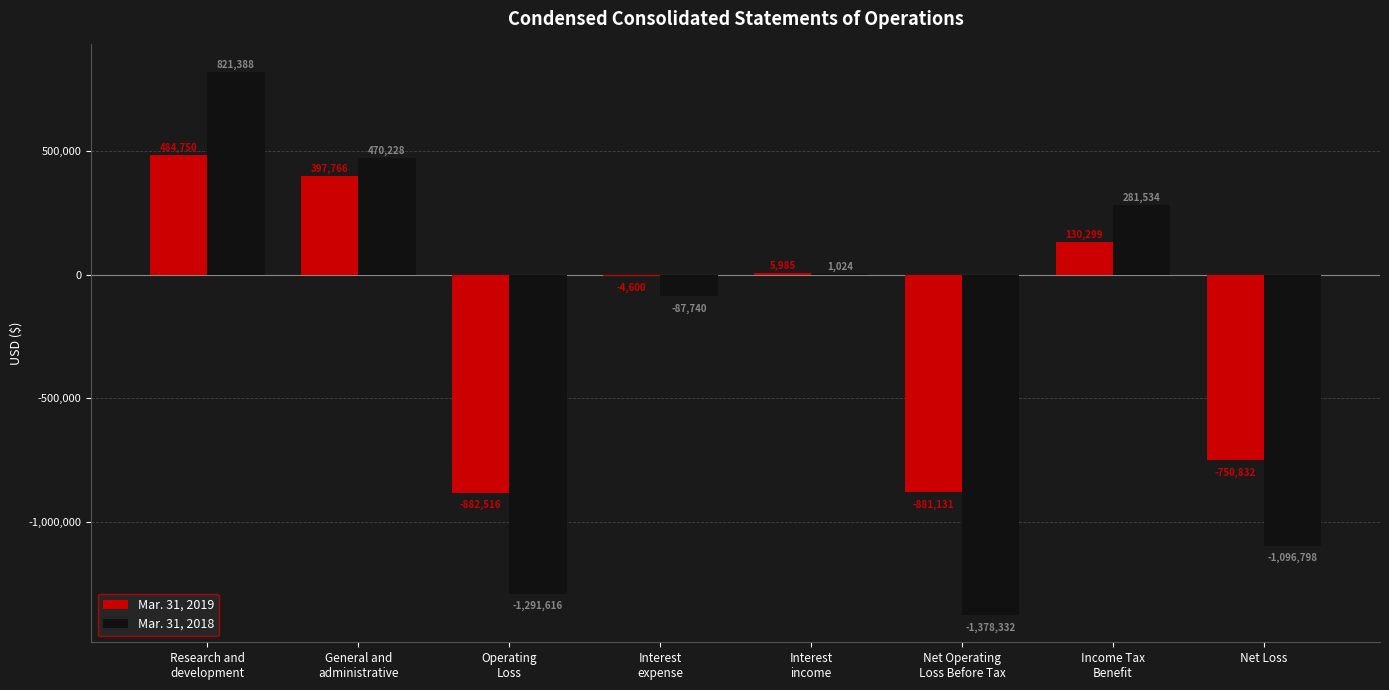

Between Research and
development and Interest
income, which series saw the biggest shift?

Mar. 31, 2018